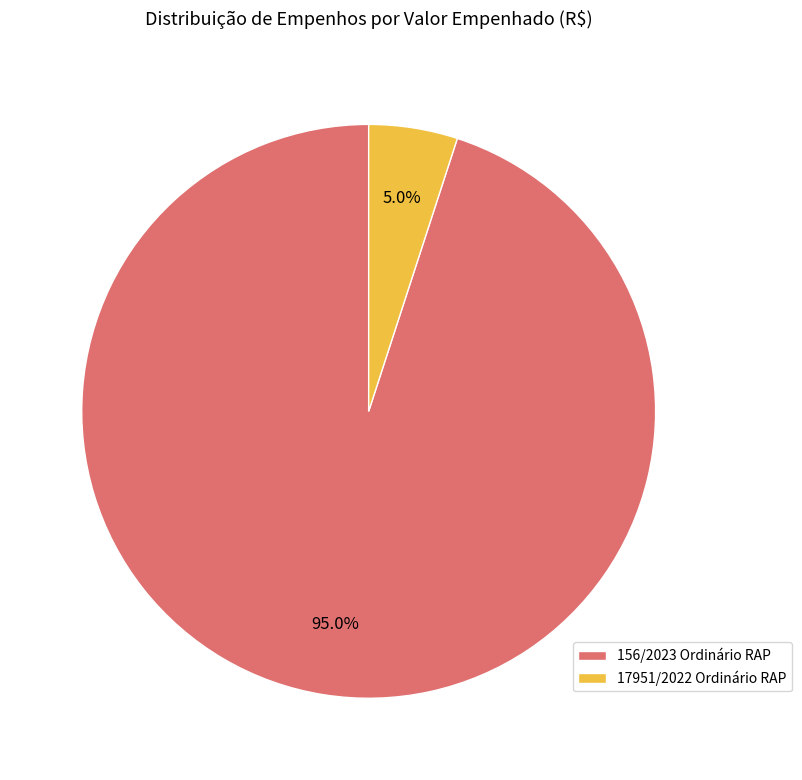

What is the total percentage of 156/2023 Ordinário RAP and 17951/2022 Ordinário RAP?

100.0%